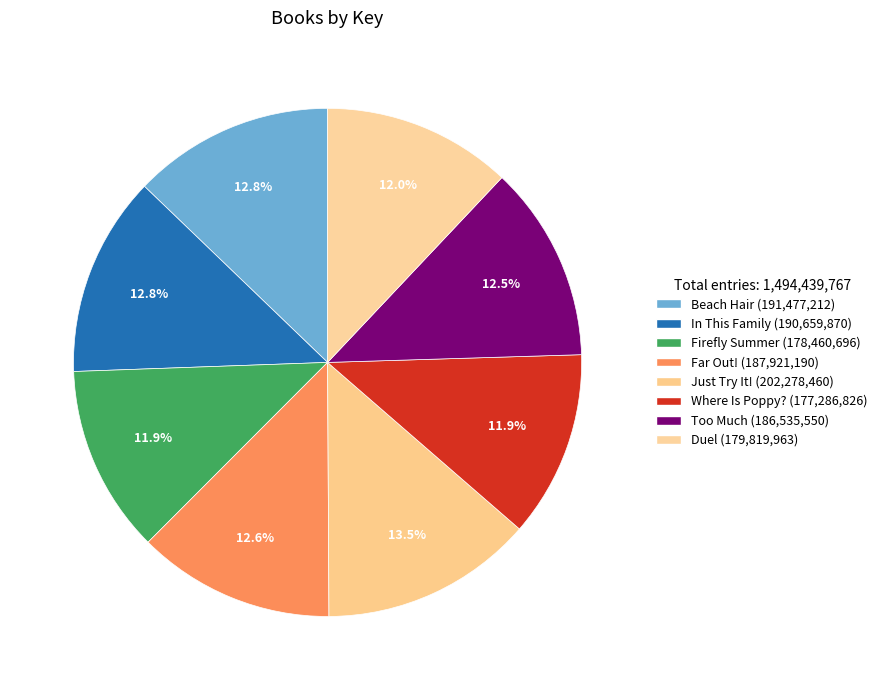

Count the number of slices in the pie.

8